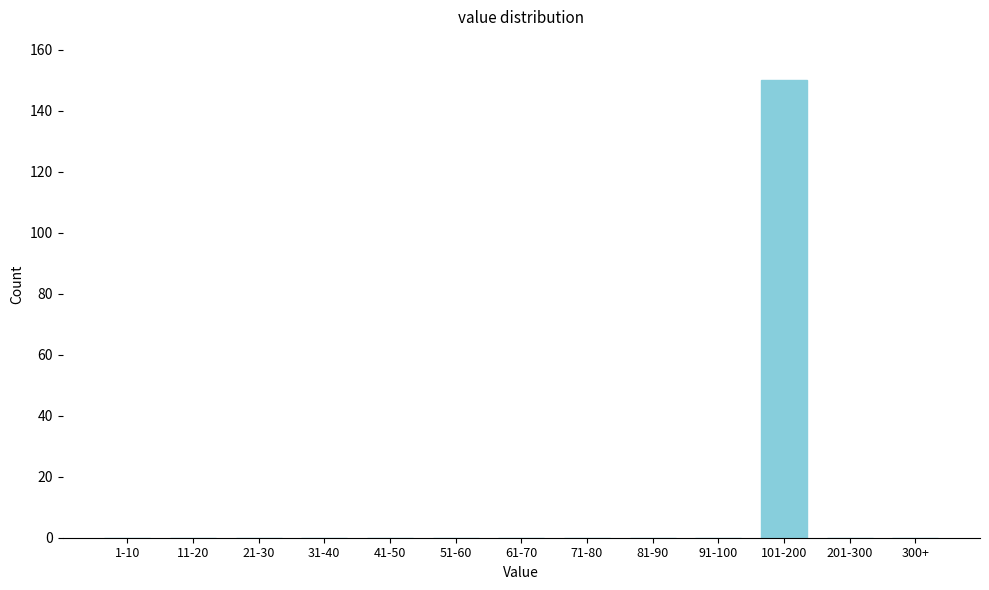

Reading left to right, extract all data points from this chart.

1-10=0	11-20=0	21-30=0	31-40=0	41-50=0	51-60=0	61-70=0	71-80=0	81-90=0	91-100=0	101-200=150	201-300=0	300+=0